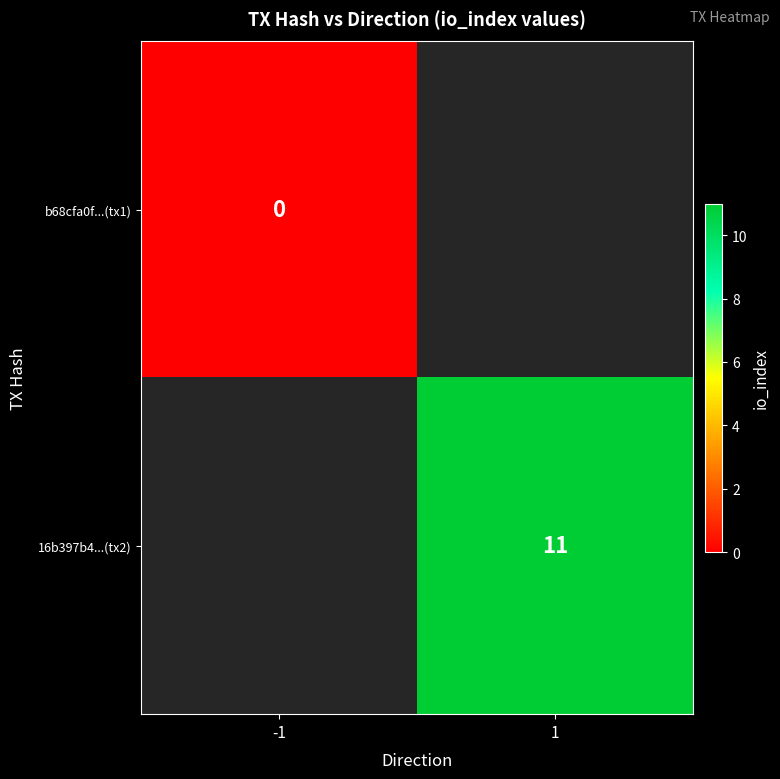

True or false: 16b397b4...(tx2) has a value of 19 at 1.

False